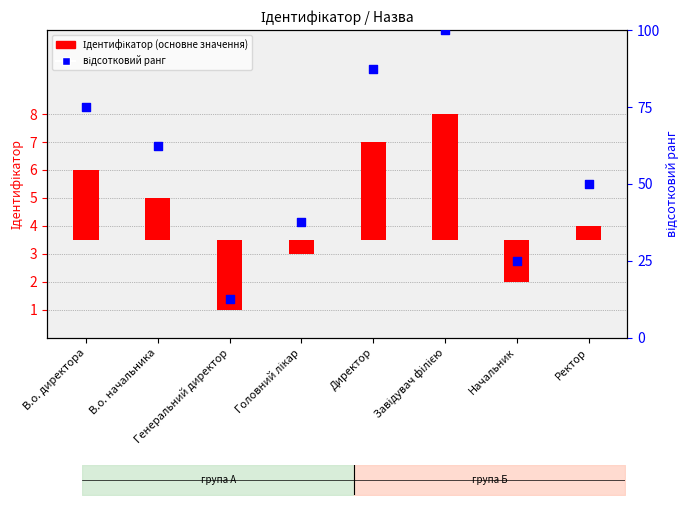

Which series reaches the minimum Y coordinate?

Ідентифікатор (основне значення)